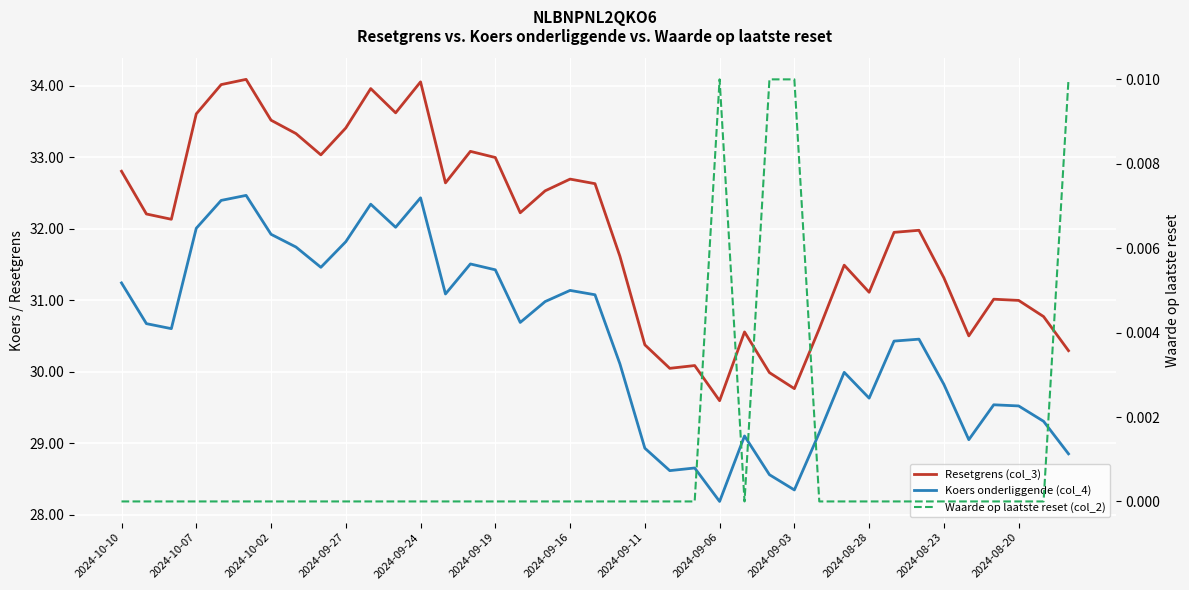

What is the spread (max minus min) of values at 2024-09-11?

30.4